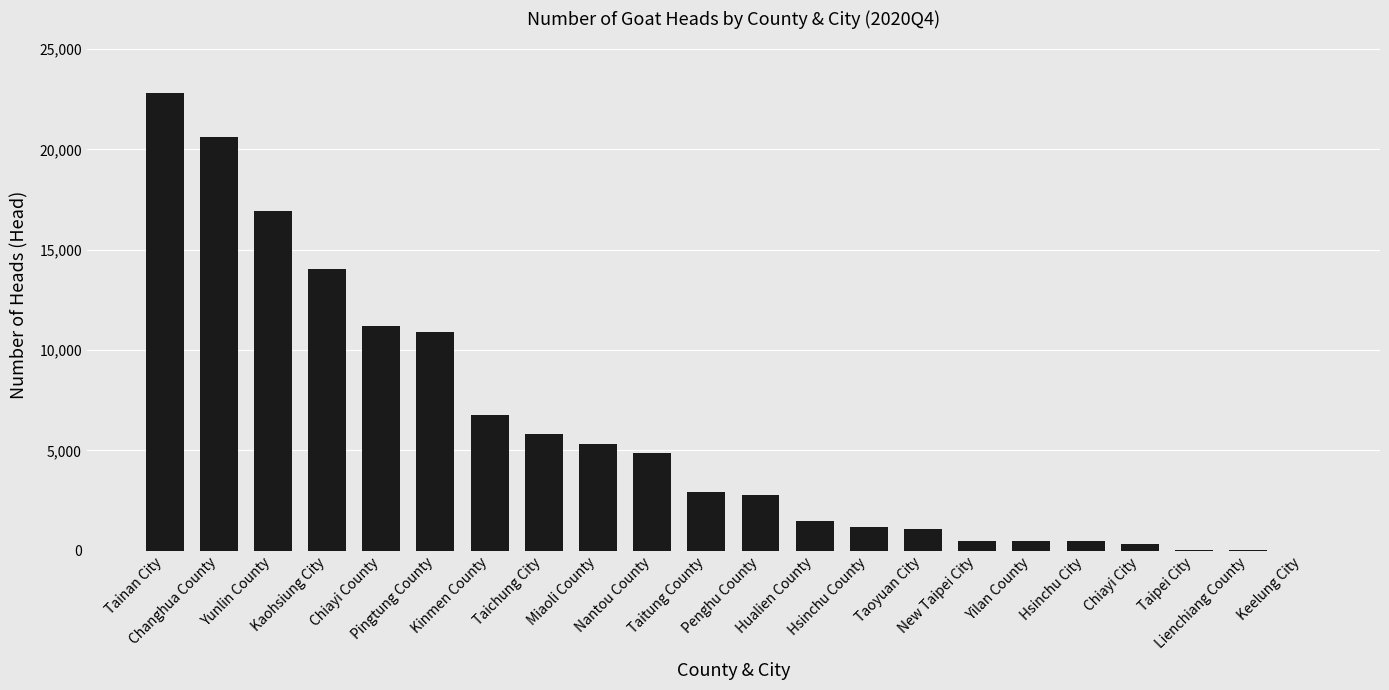

What is the average value?

5936